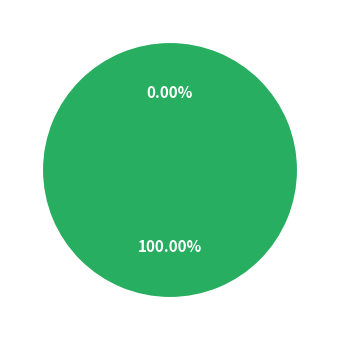

Rank the categories by value from lowest to highest.

Ticket, Regular